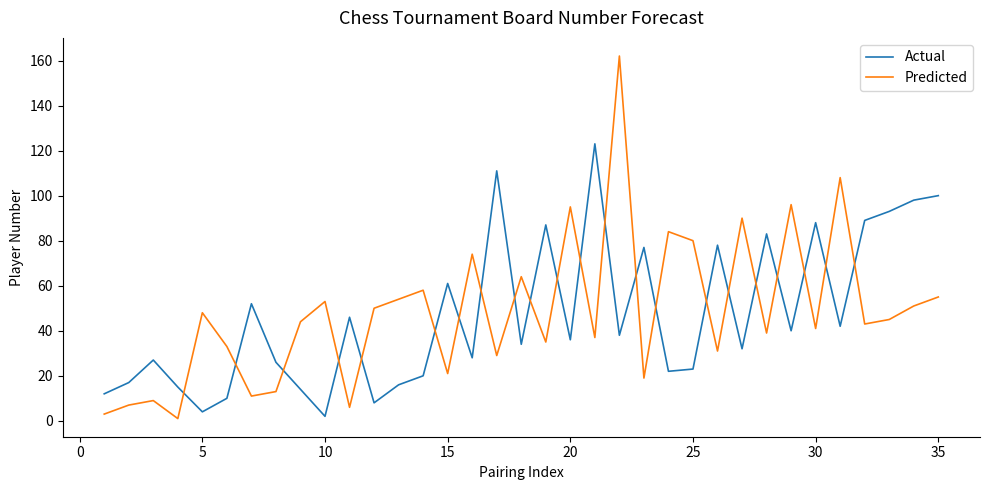

What is the greatest value displayed?

162